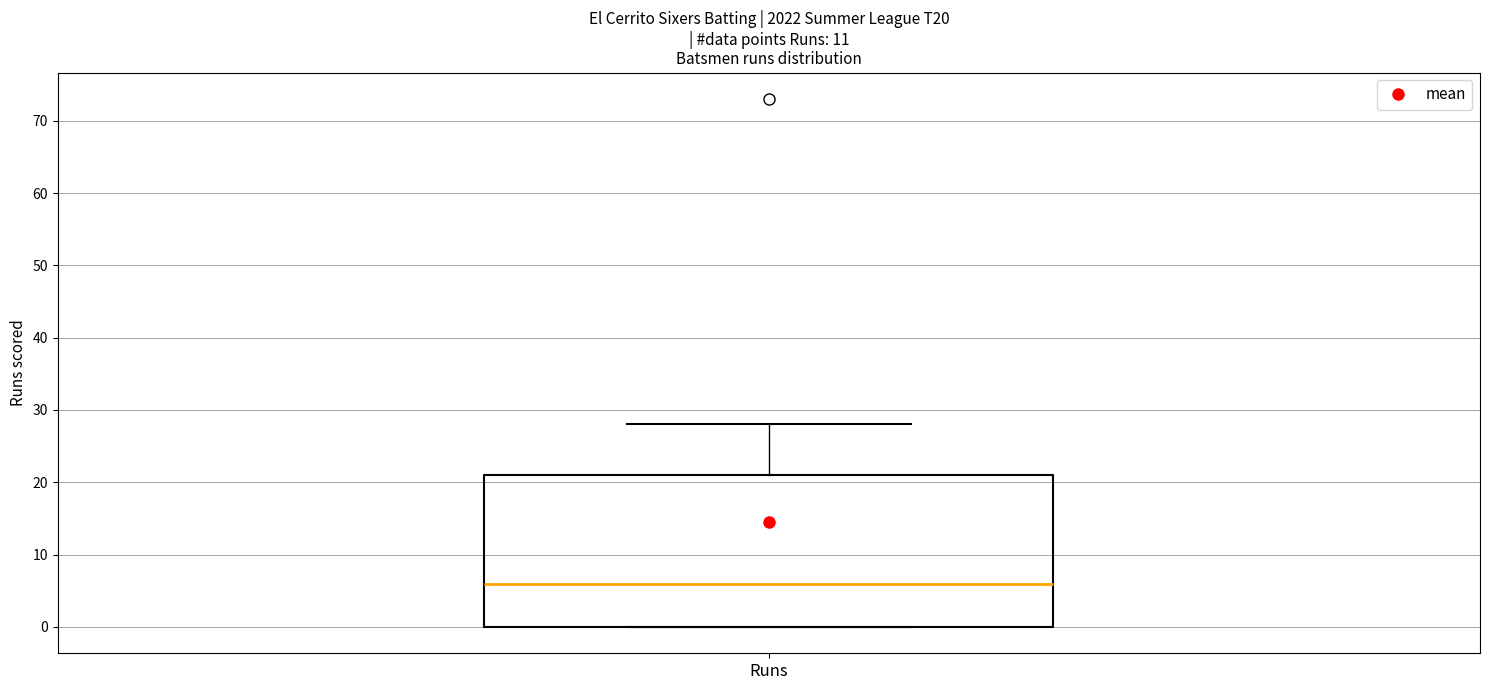

Transcribe this box plot: give where the median line is, the range the box spans, and where the two whiskers end, as read against the y-axis. The values are not printed on the chart, so give them approximately, as read against the axis.

median 6, box 0 to 21, whiskers 0 to 28